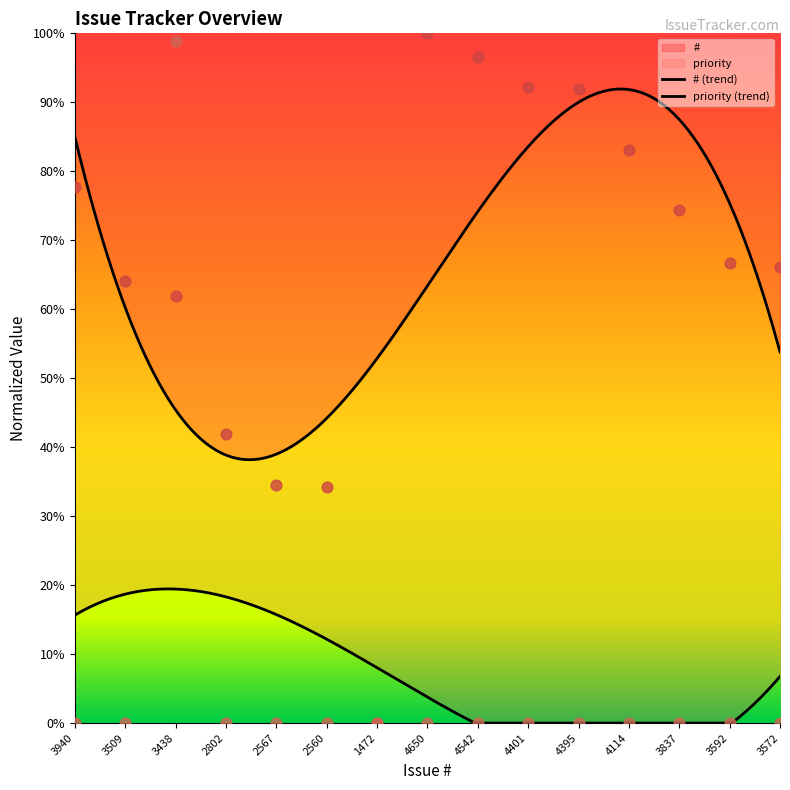

Which series has the largest total across all categories?

#